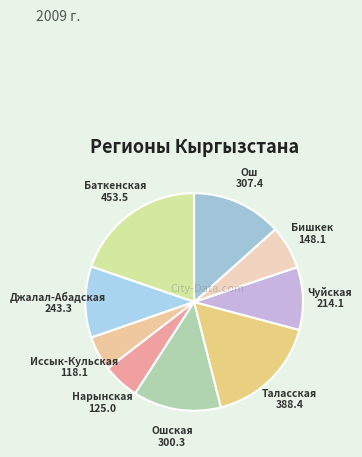

To the nearest percent, what is the average slice percentage?

11%